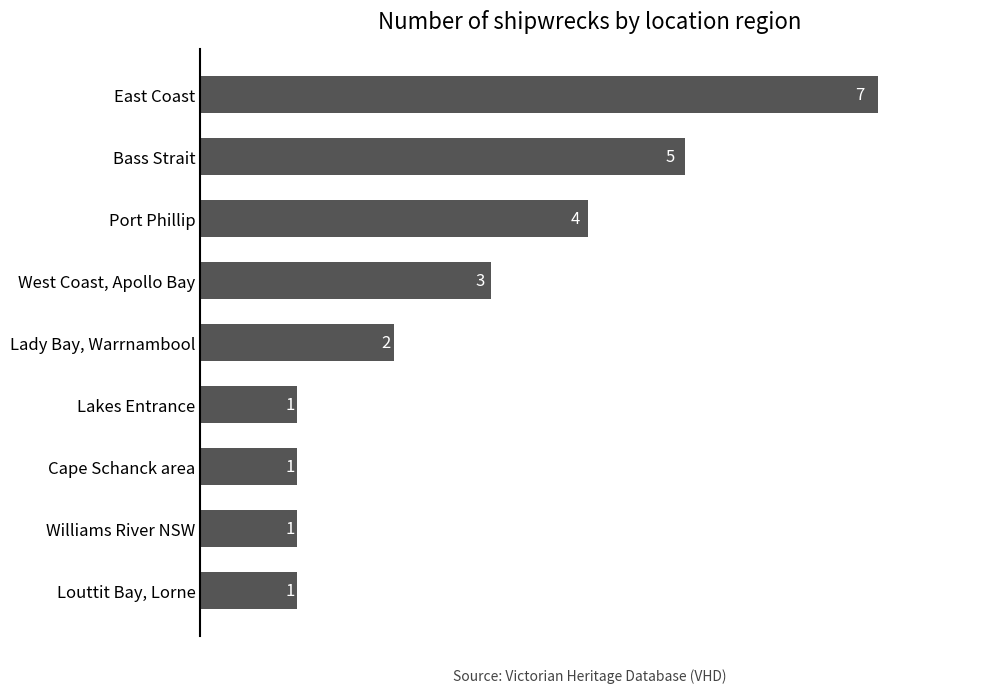

Does the chart contain any negative values?

No